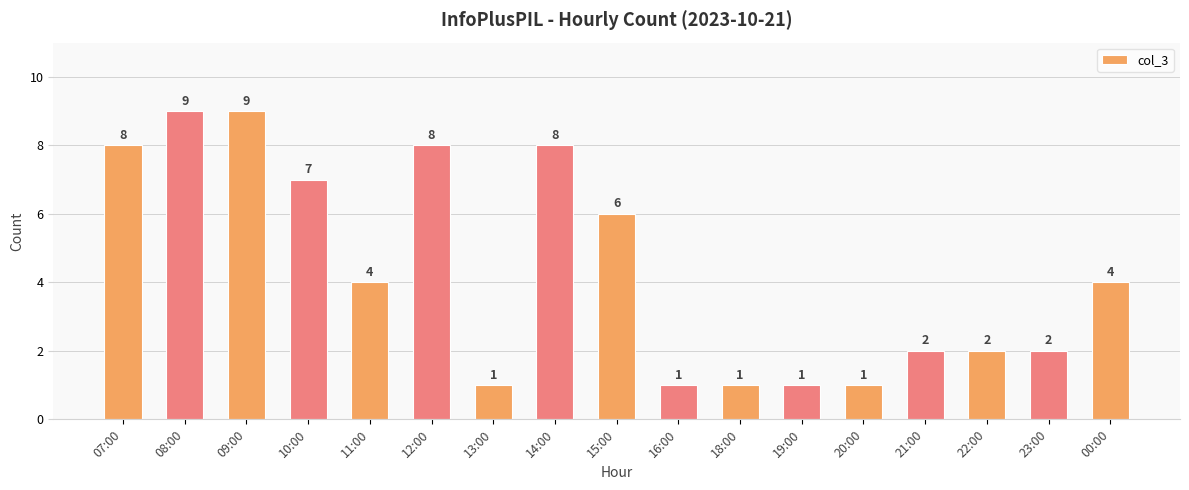

Which has a higher value, 23:00 or 19:00?

23:00